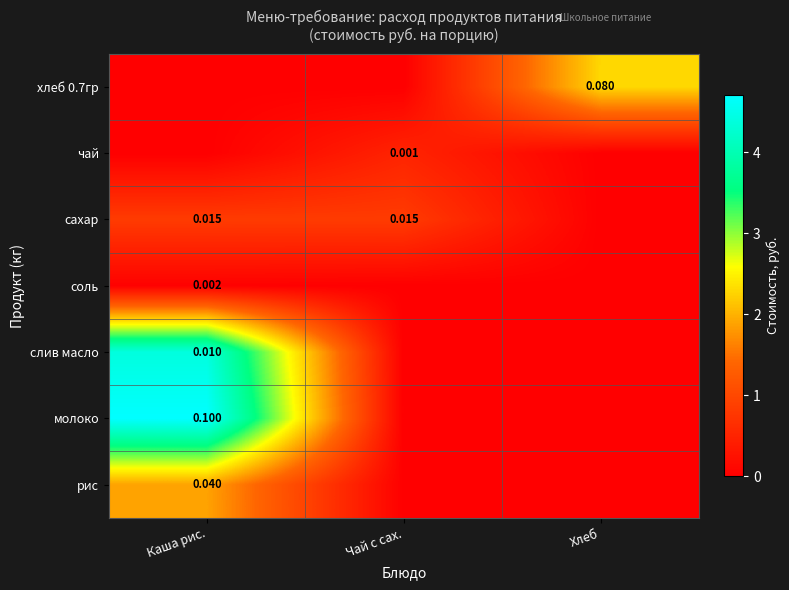

Is the value of рис at Каша рис. greater than the value of хлеб 0.7гр at Хлеб?

No